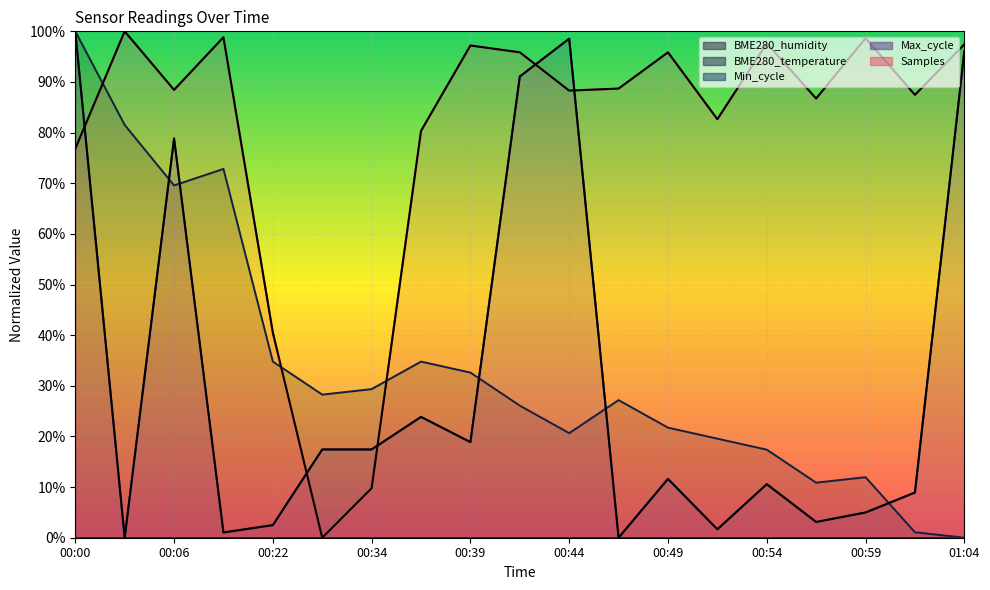

At how many categories does at least one series exceed 0?

19